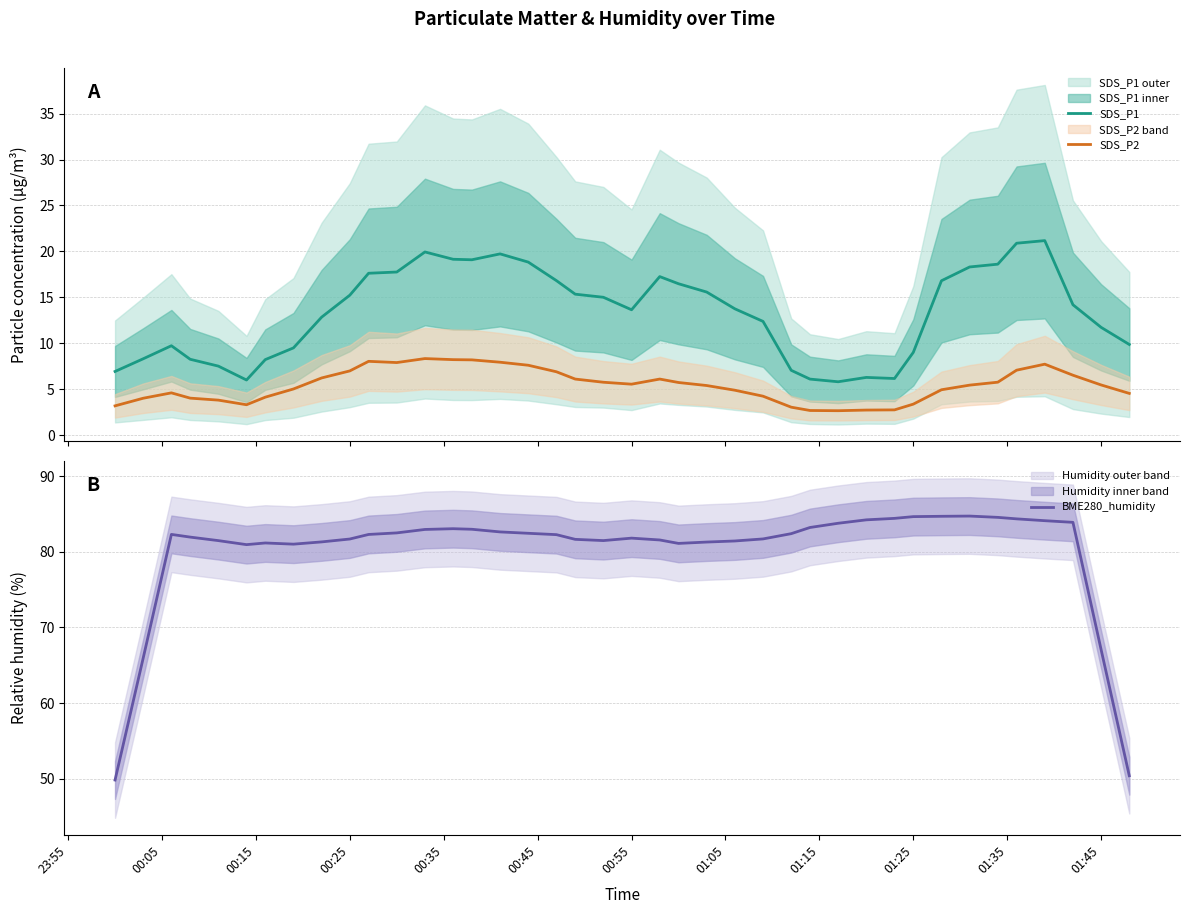

Count the number of data series in this chart.

3